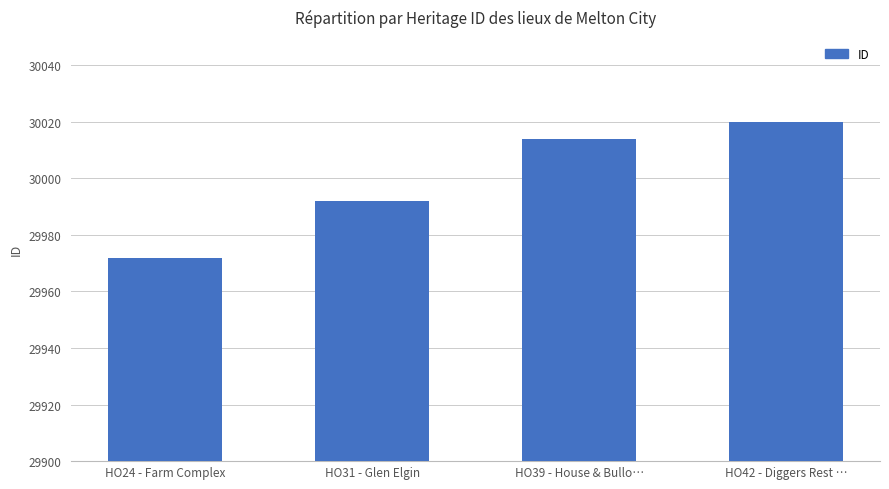

How many values are between 29992 and 30020?

3